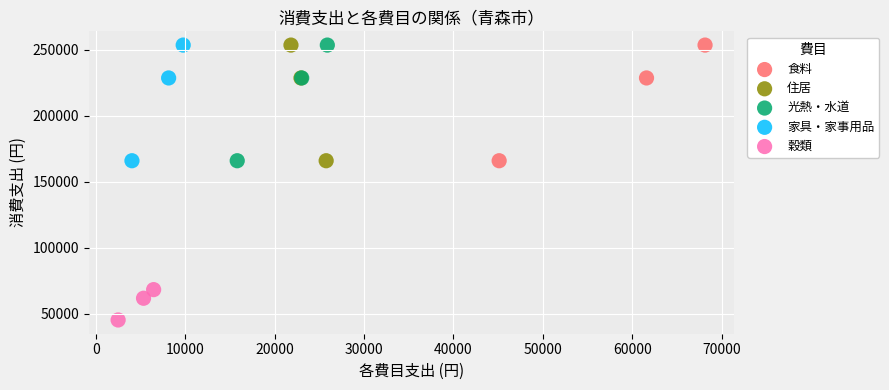

Which series reaches the minimum Y coordinate?

穀類